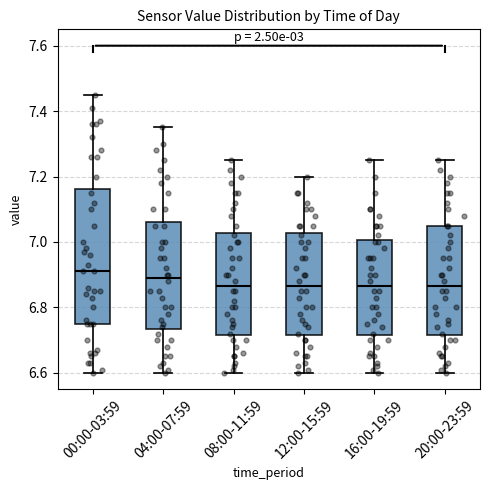

Reading left to right, transcribe this box plot: for each box, give where its median line is, the range the box spans, and where its two whiskers end, as read against the y-axis. The values are not printed on the chart, so give them approximately, as read against the axis.

00:00-03:59: median 6.92, box 6.76 to 7.16, whiskers 6.60 to 7.46
04:00-07:59: median 6.90, box 6.74 to 7.06, whiskers 6.60 to 7.36
08:00-11:59: median 6.86, box 6.72 to 7.02, whiskers 6.60 to 7.26
12:00-15:59: median 6.86, box 6.72 to 7.02, whiskers 6.60 to 7.20
16:00-19:59: median 6.86, box 6.72 to 7.00, whiskers 6.60 to 7.26
20:00-23:59: median 6.86, box 6.72 to 7.06, whiskers 6.60 to 7.26